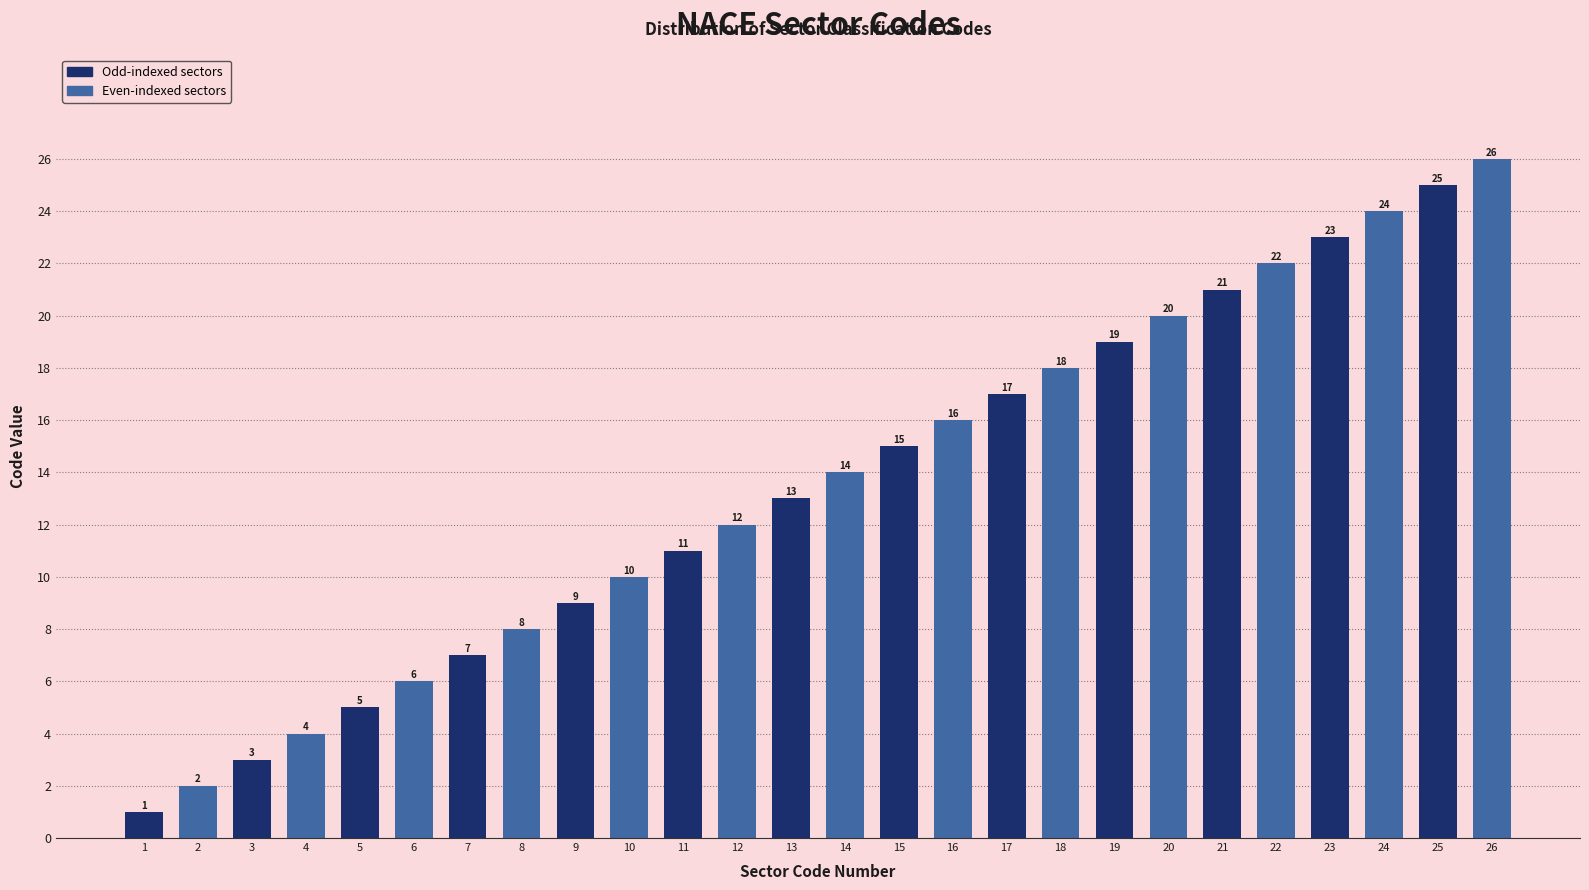

What is the sum of all values?

351